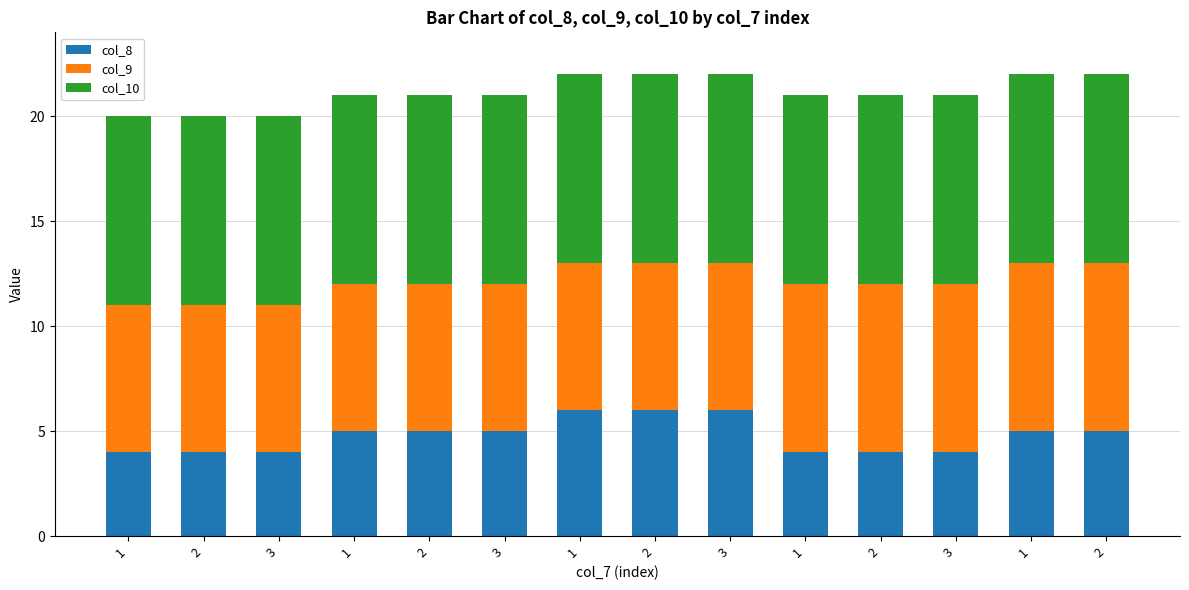

At which label does col_8 first exceed 5?

1